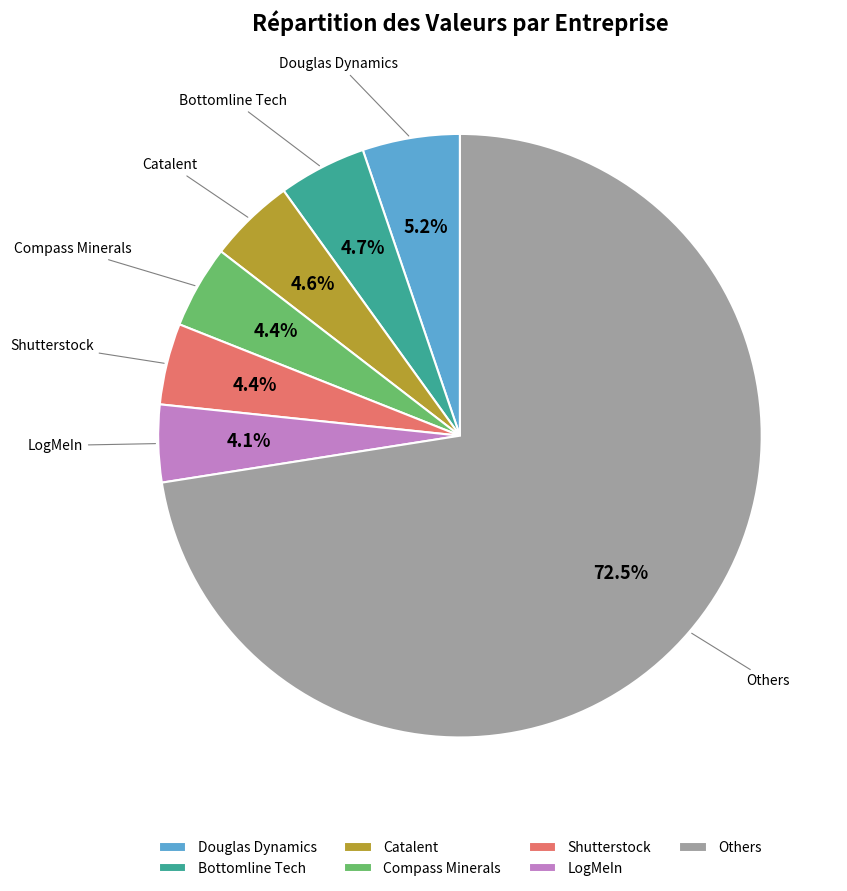

To the nearest percent, what is the difference between the largest and smallest slice percentages?

68%